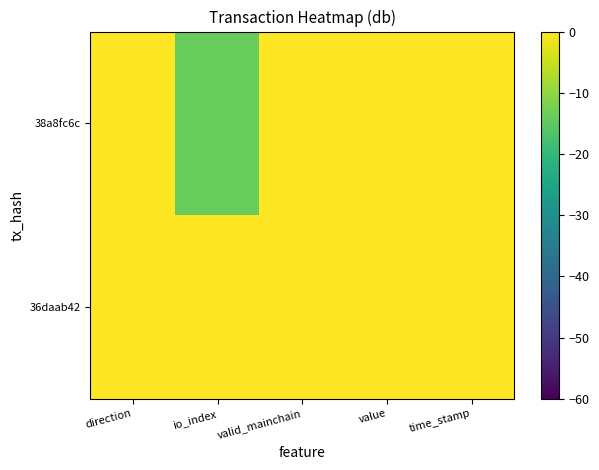

Between value and valid_mainchain, which is larger?

value